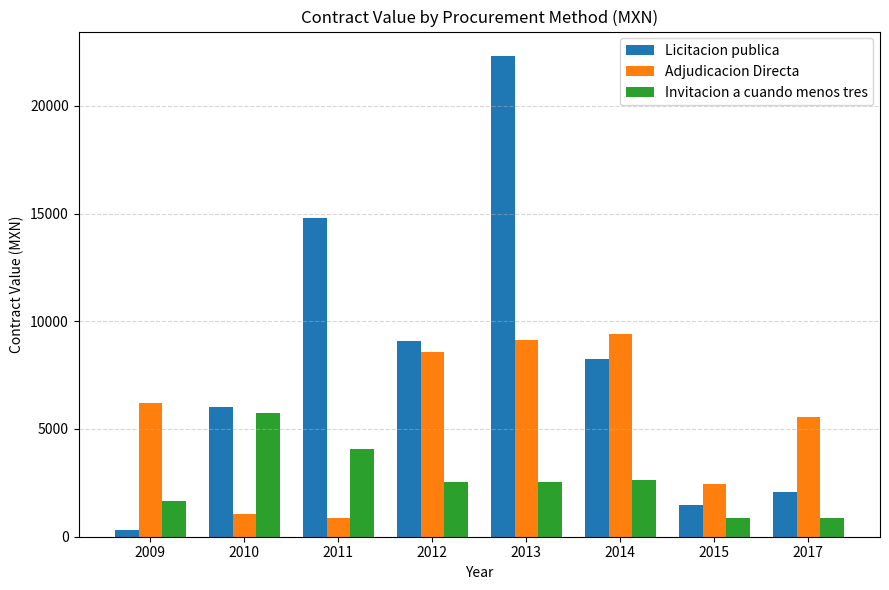

At which label is Adjudicacion Directa closest to 5151?

2017